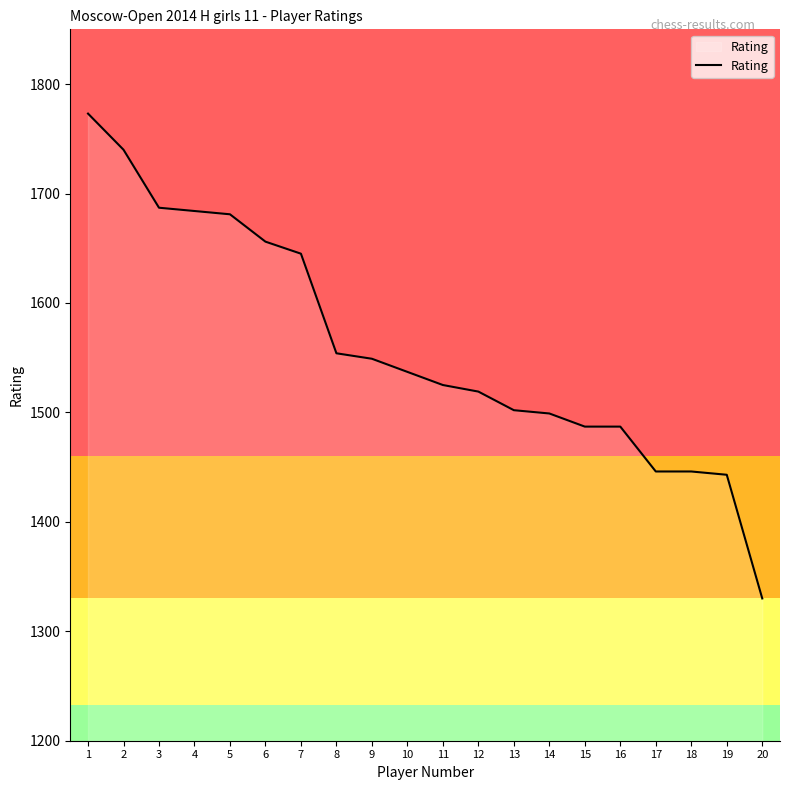

What is the approximate value at 9?

1549